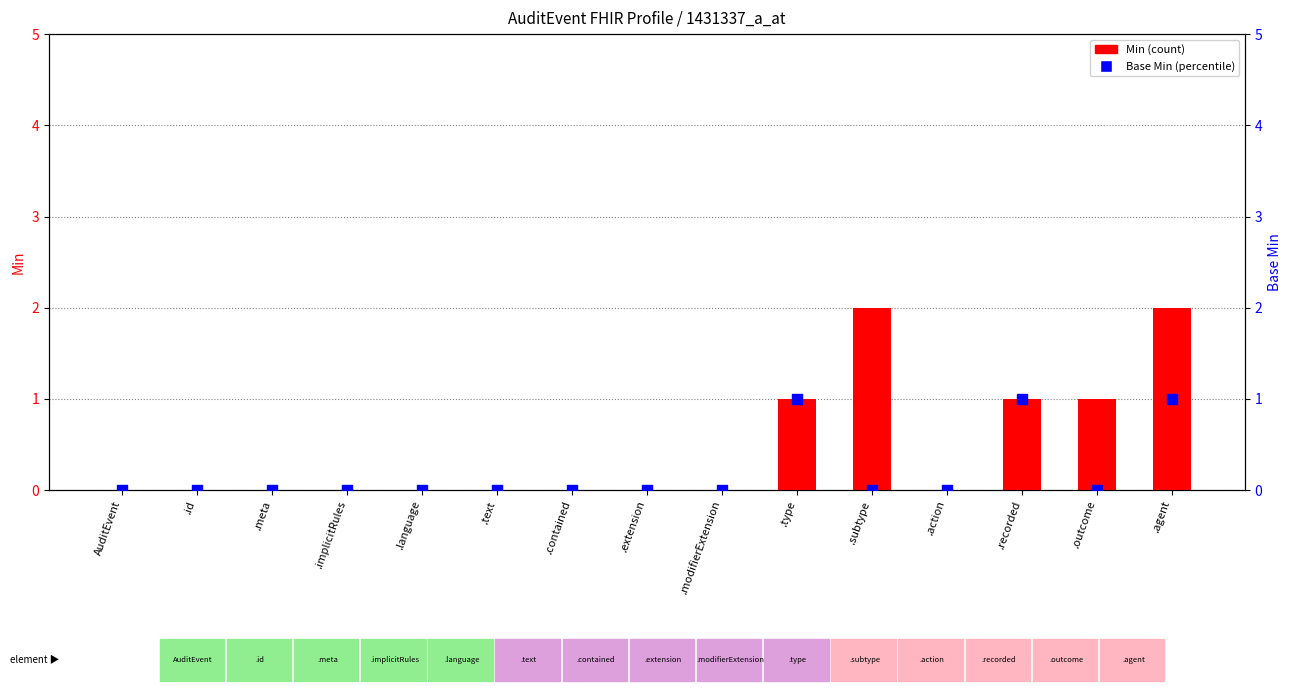

At how many categories does at least one series exceed 0?

5